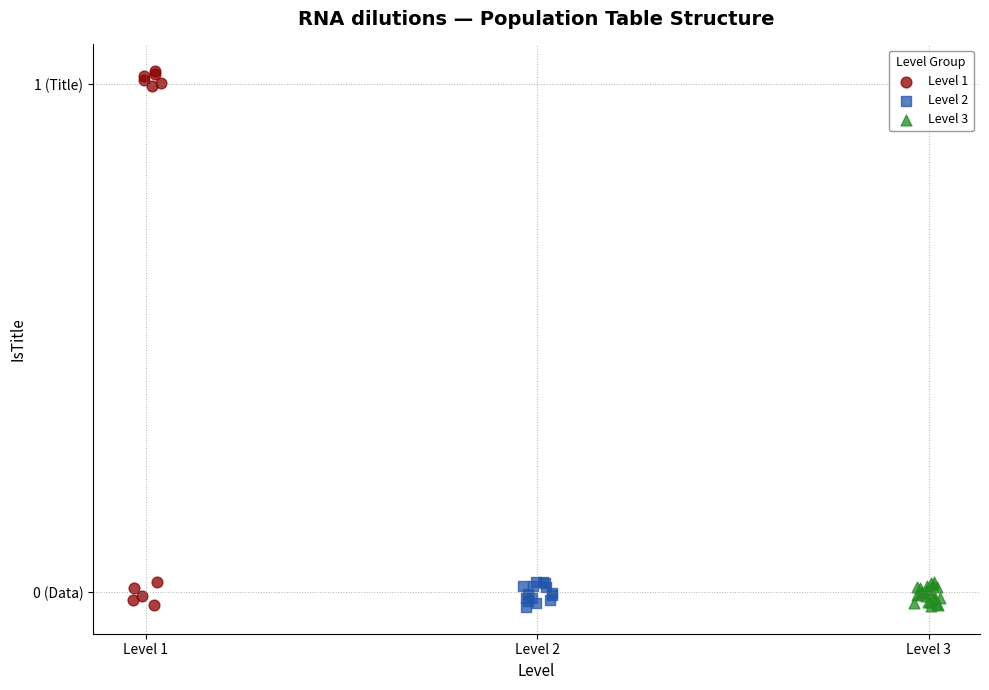

What are all the series names shown in the legend?

Level 1, Level 2, Level 3